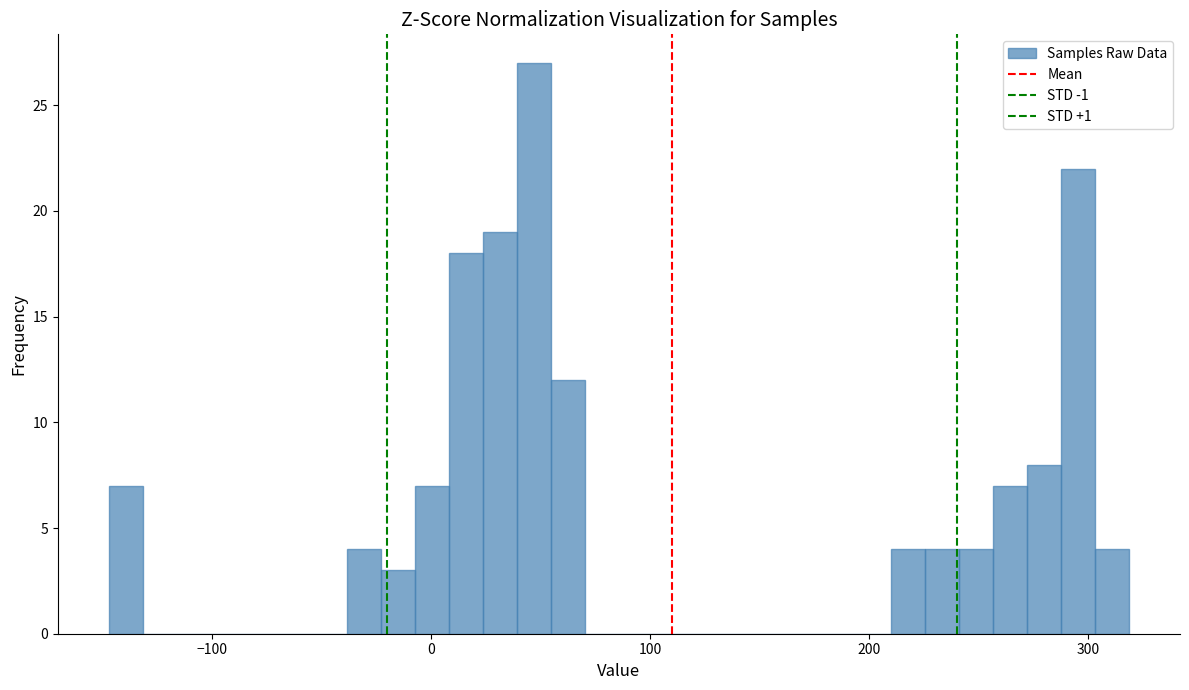

Read against the x-axis, roughly where is the centre of the tallest bar?

50